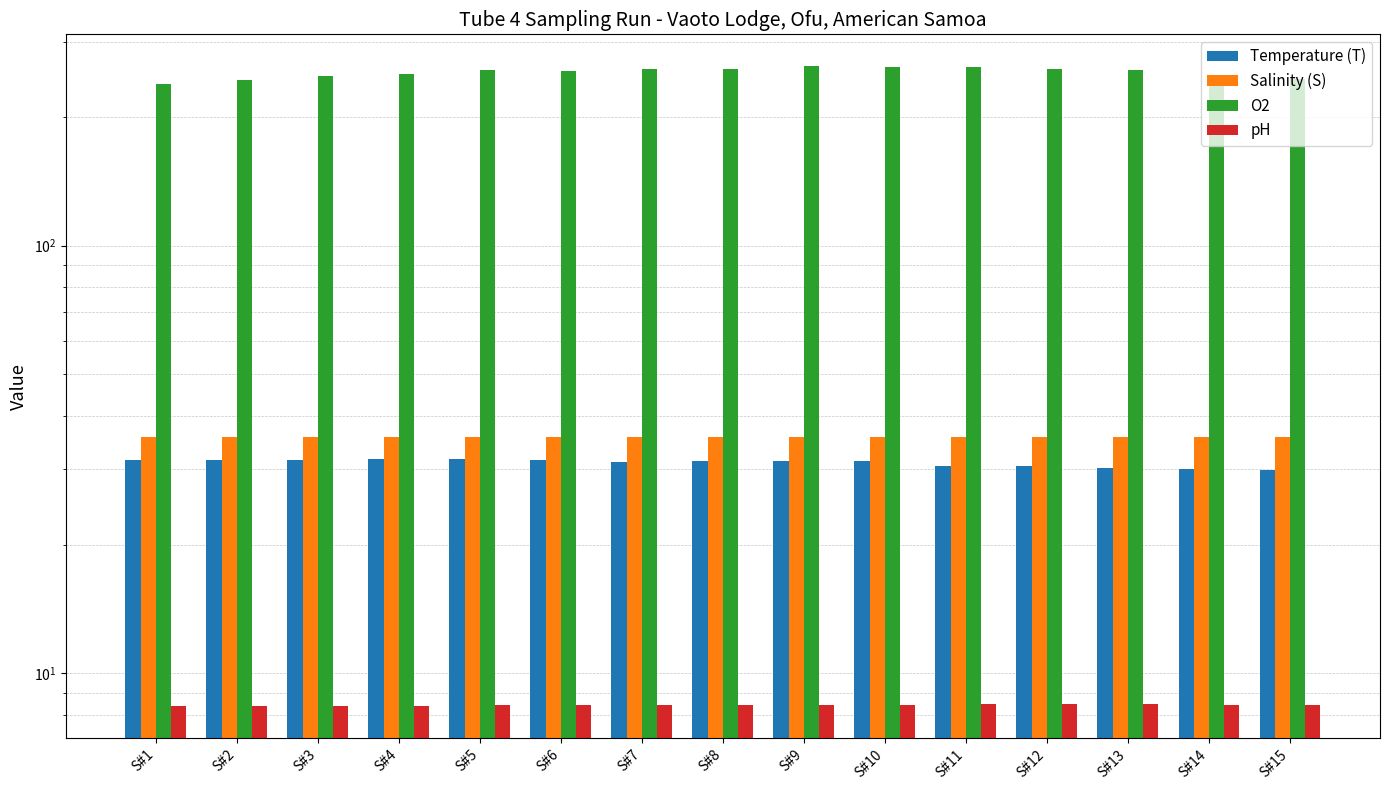

Which category has the highest value across all series?

S#9